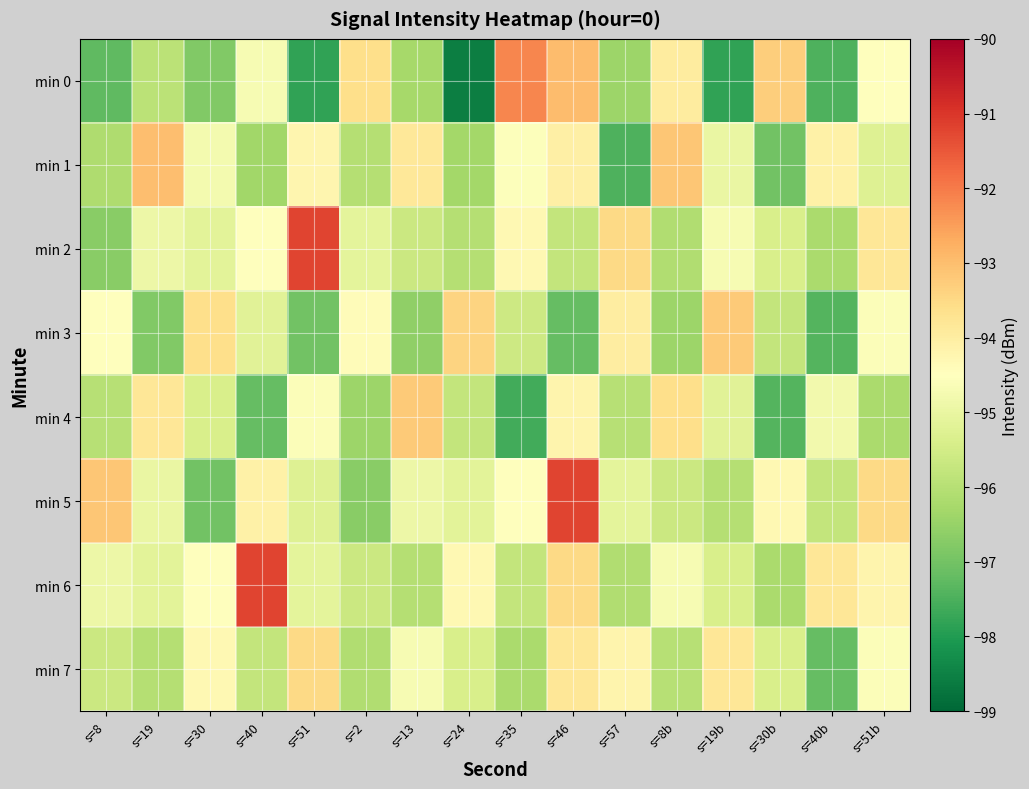

What is the spread (max minus min) of values at s=24?

5.2